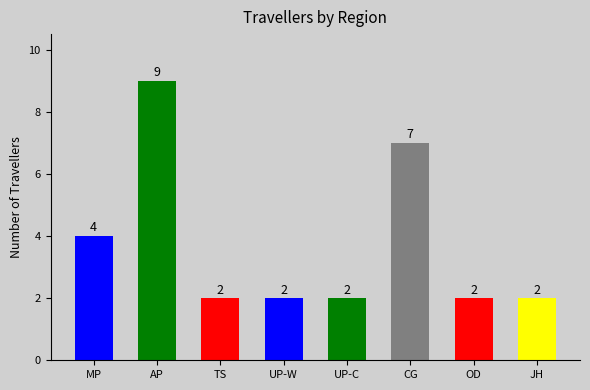

Count the values in the range 2 to 7.

7